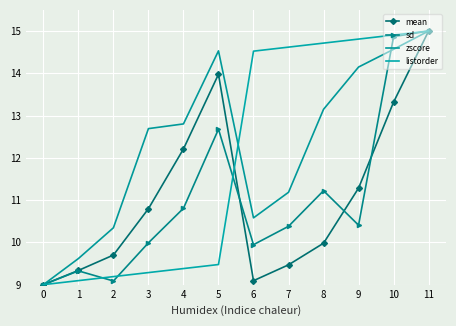

Between 5 and 11, which series saw the biggest shift?

listorder